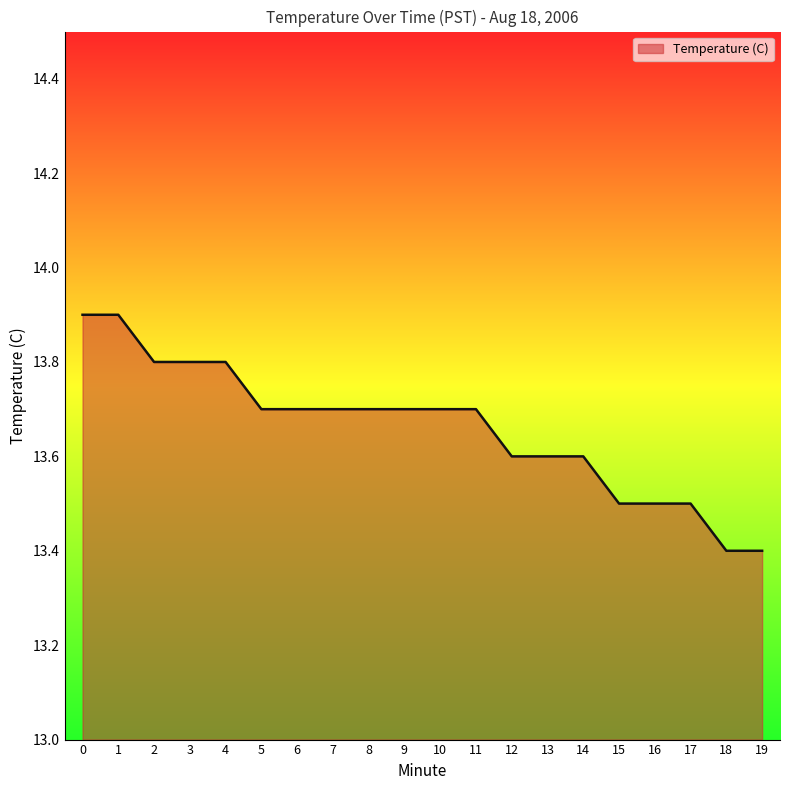

Reading left to right, list all the values displayed in this chart.

13.9	13.9	13.8	13.8	13.8	13.7	13.7	13.7	13.7	13.7	13.7	13.7	13.6	13.6	13.6	13.5	13.5	13.5	13.4	13.4